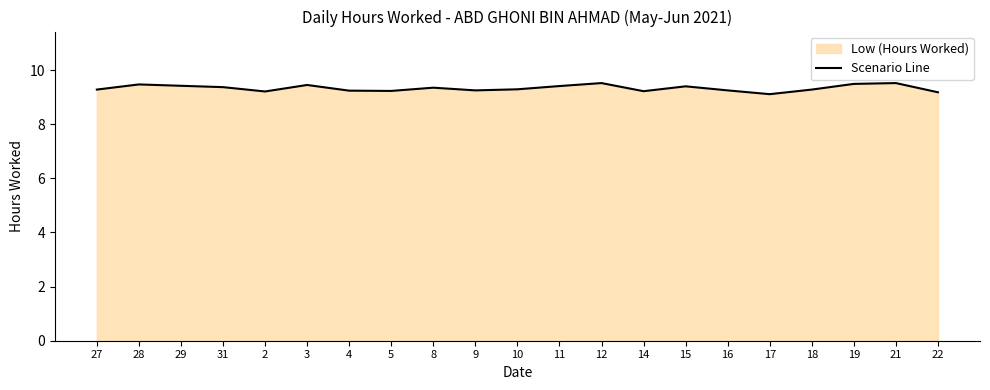

At which category does the data reach its first local valley?

2